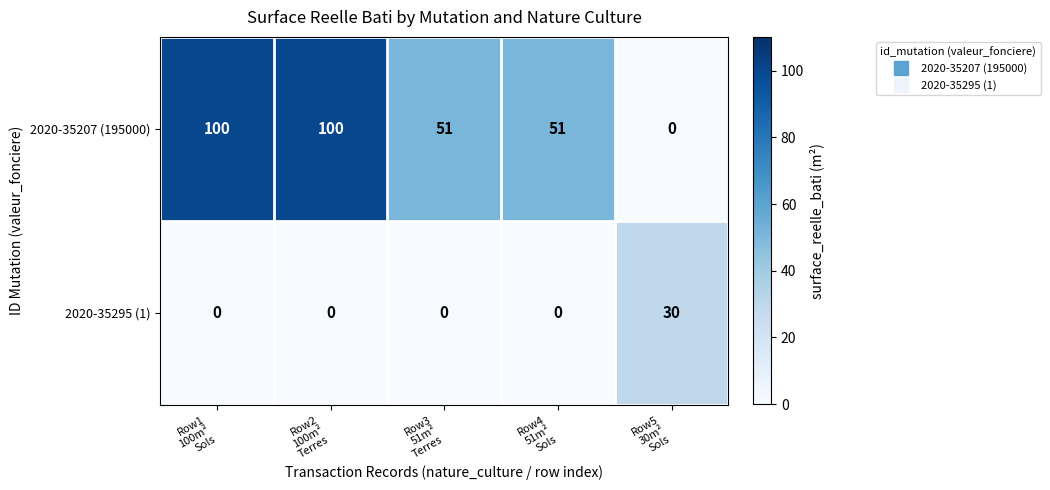

At how many categories does at least one series exceed 39?

4